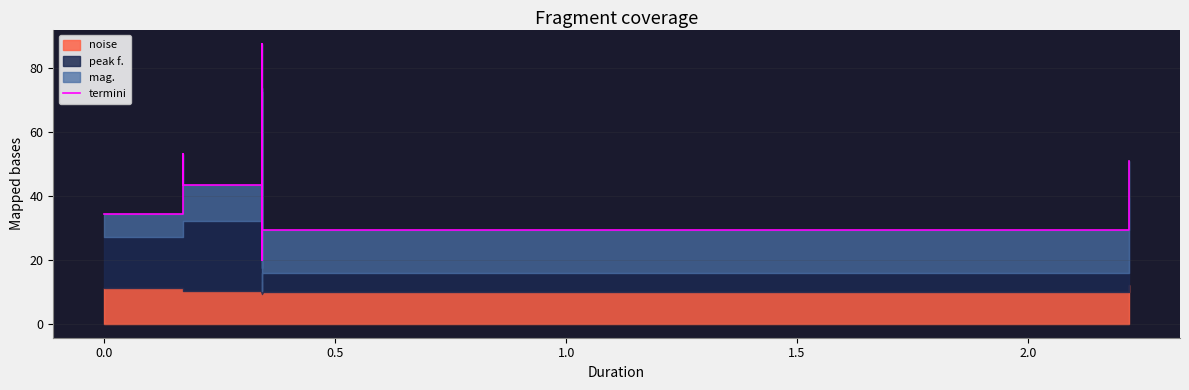

What is the difference between the maximum and minimum values?

67.9